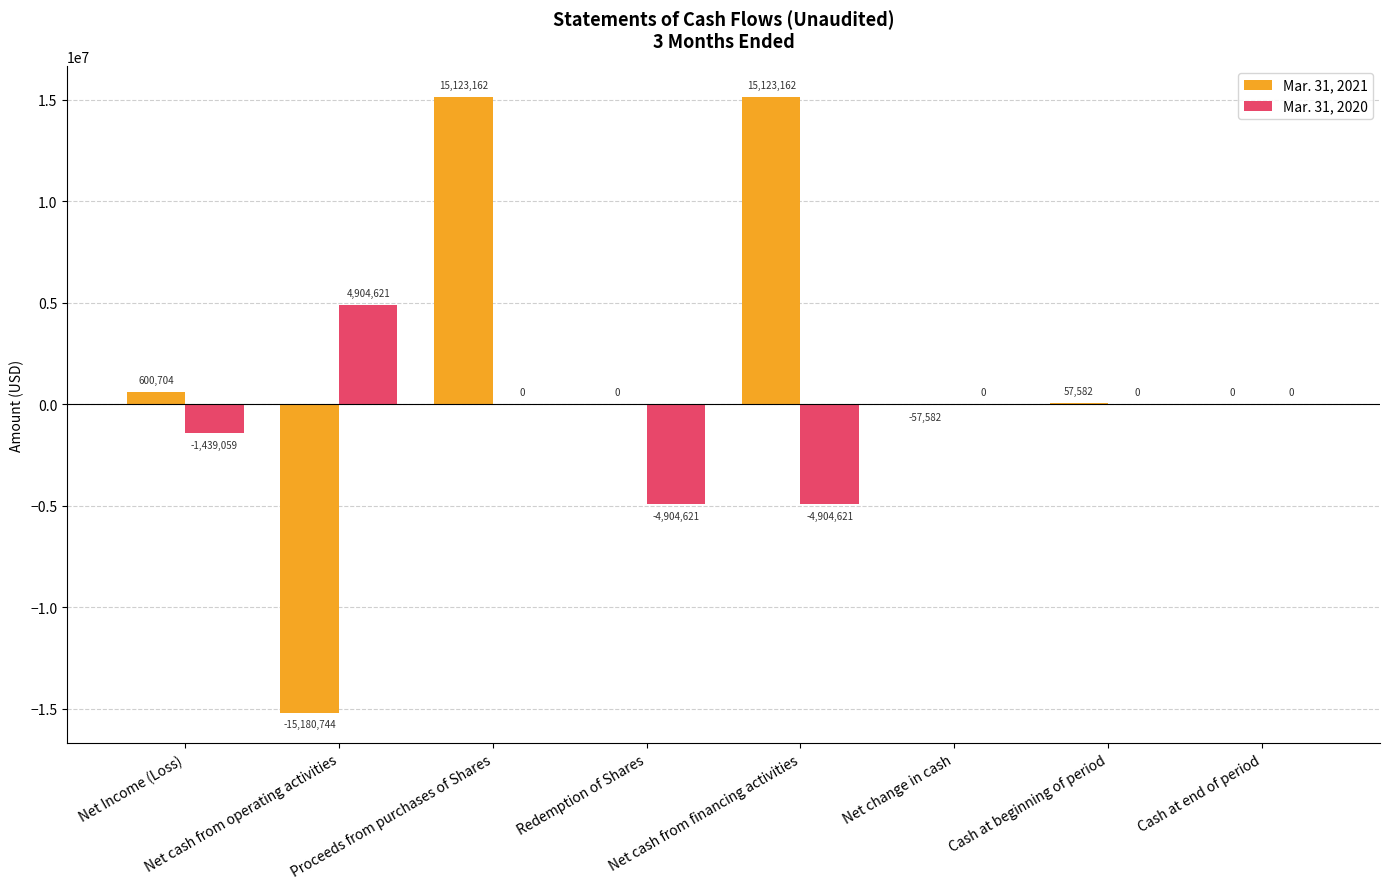

Are the bars grouped side by side (vs. stacked)?

Yes